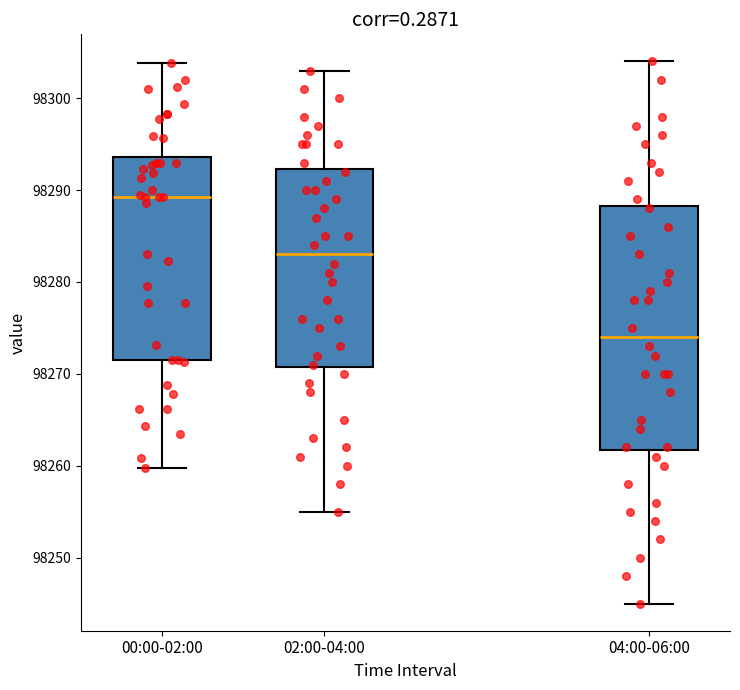

Which box is the tallest, from its lower edge to its upper edge?

04:00-06:00